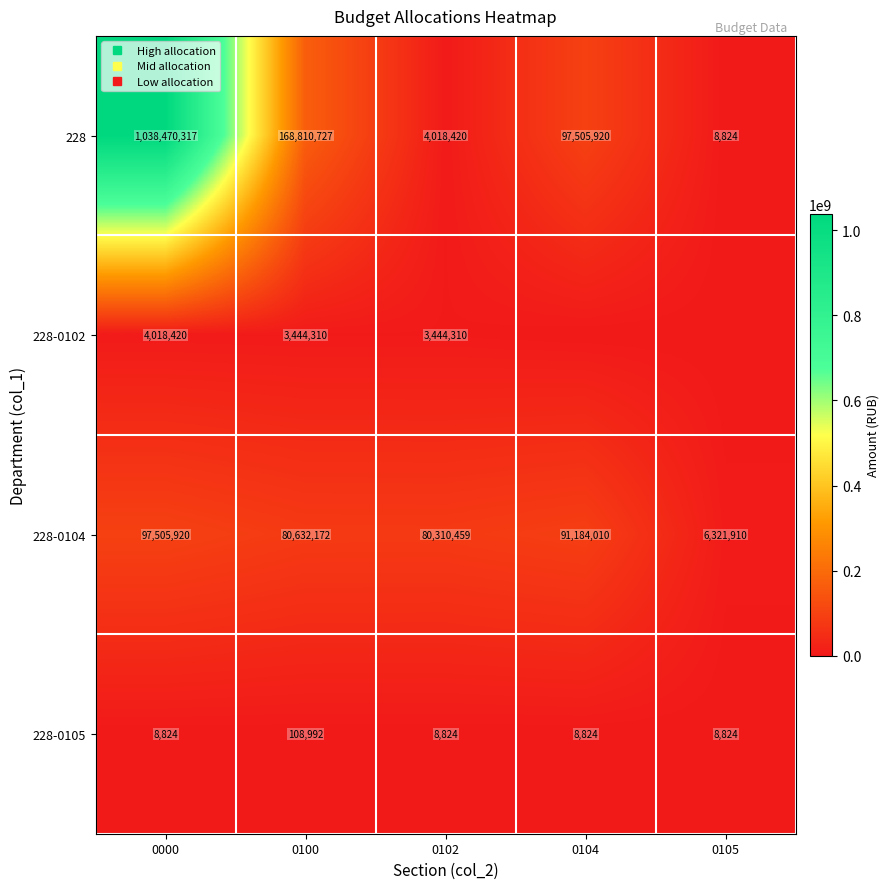

The 228-0102 series shows -2383213 at 0104. True or false?

False